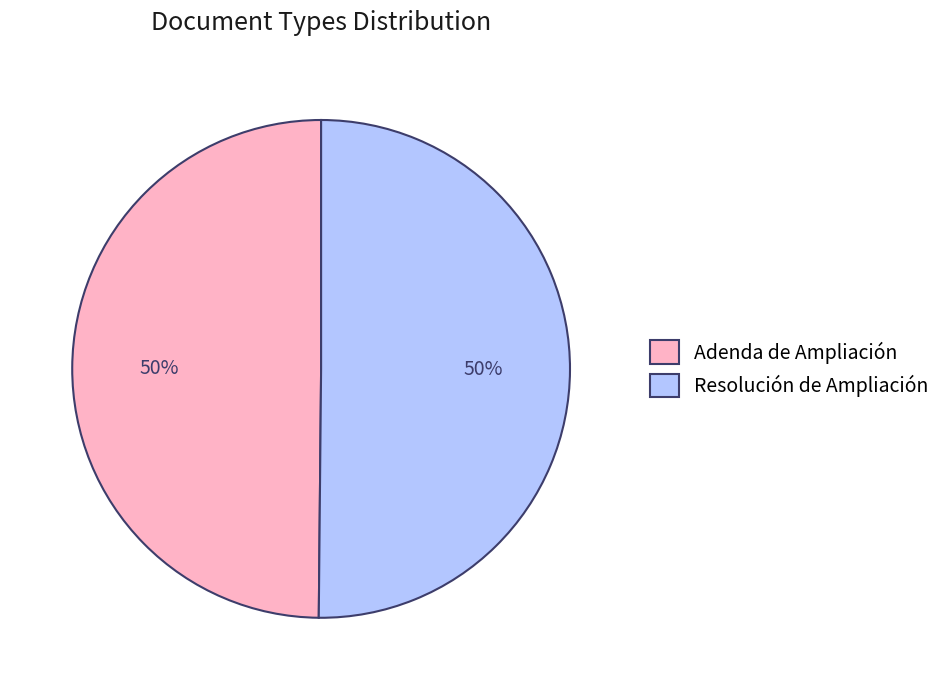

How many slices are in this pie chart?

2